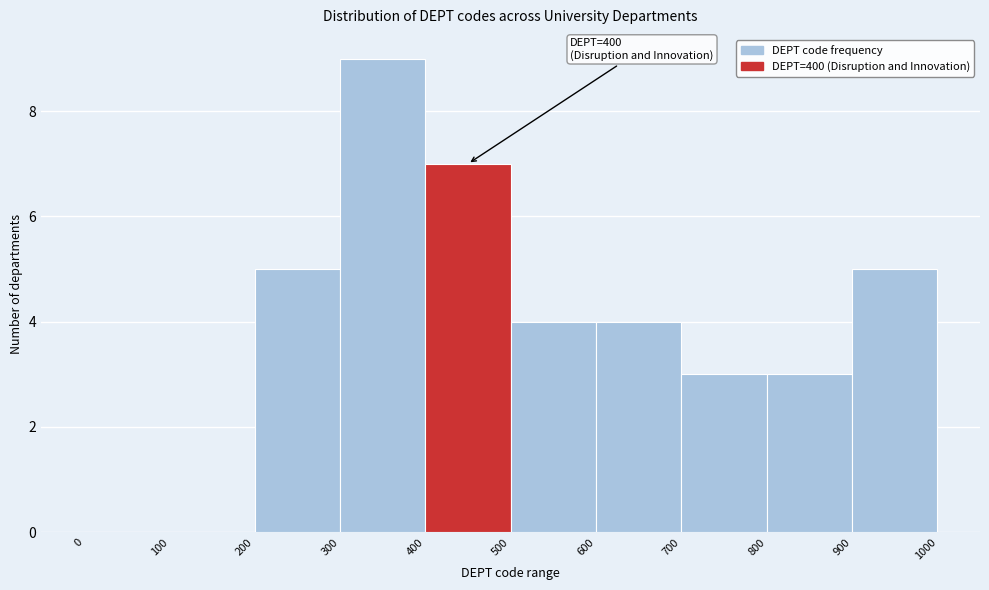

Over which range of the x-axis is the bar tallest?

300 to 400